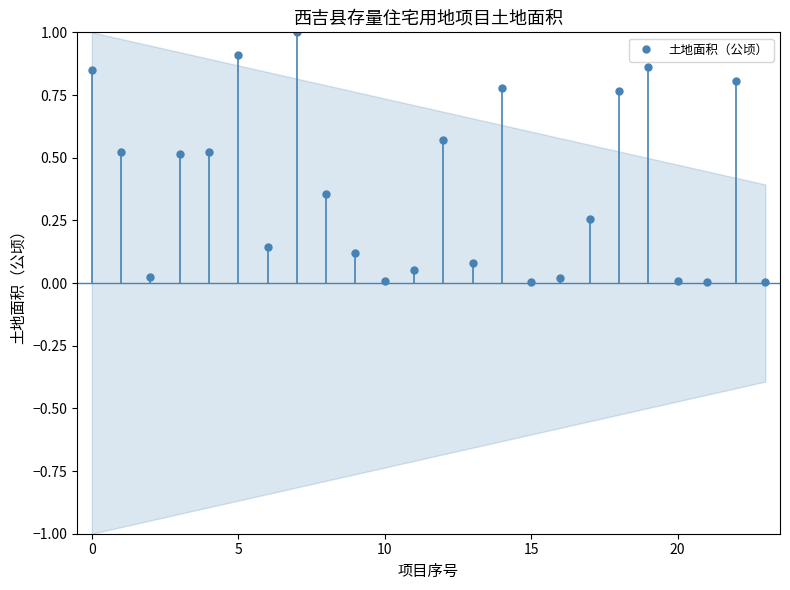

True or false: the data has more than 1 interior local peaks.

True